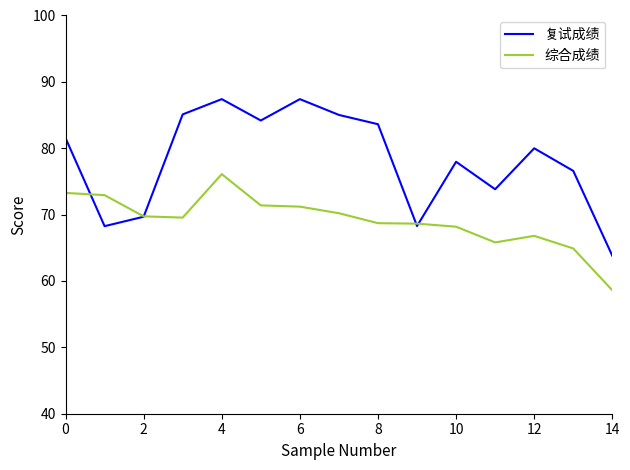

What is the maximum value for 综合成绩?

76.1